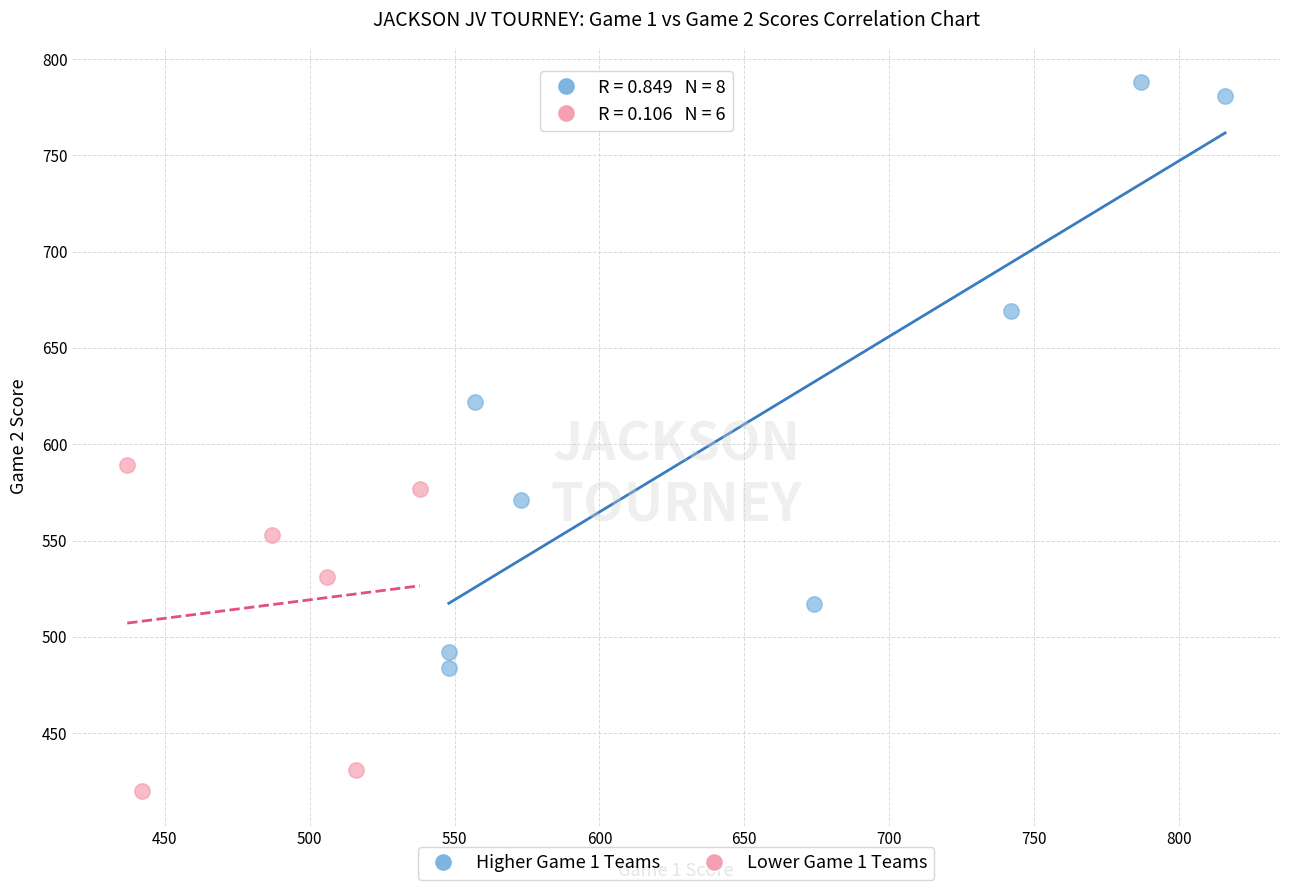

Which series reaches the maximum Y coordinate?

Higher Game 1 Teams